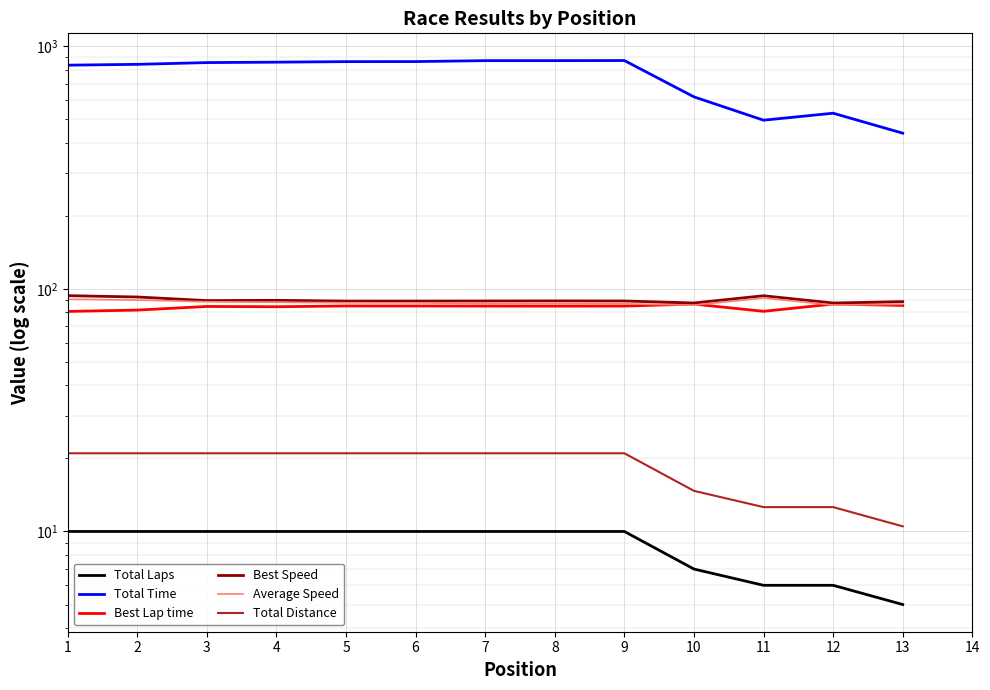

What value does the Total Distance series have at 5?

21.0